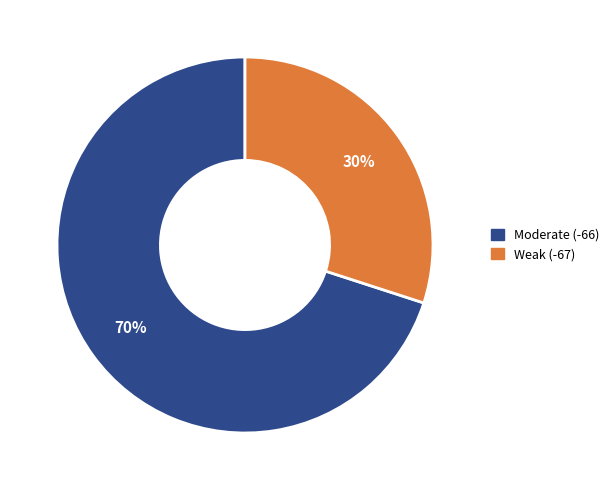

To the nearest percent, what is the difference between the largest and smallest slice percentages?

40%